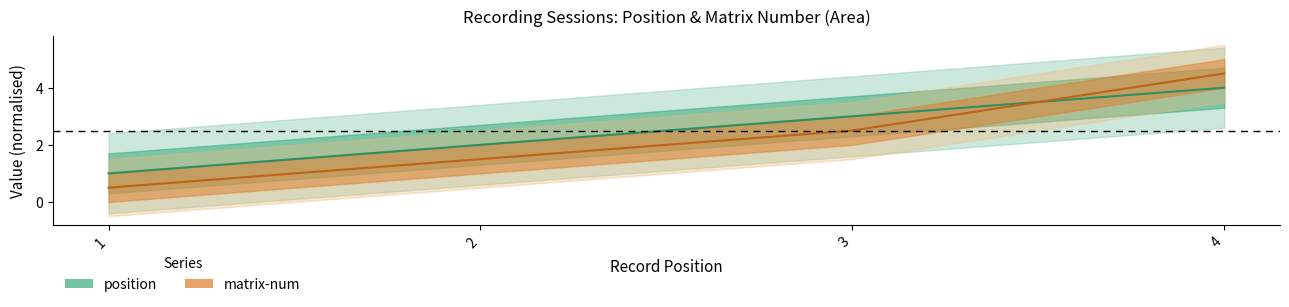

The value of matrix-num at 1 is 0.5. True or false?

True